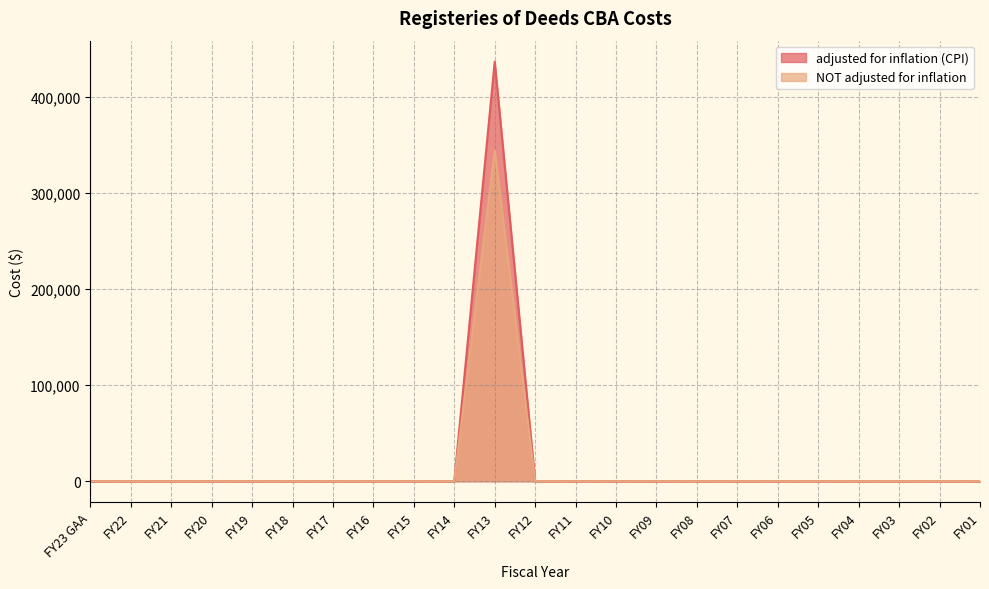

True or false: NOT adjusted for inflation and adjusted for inflation (CPI) intersect in this chart.

False